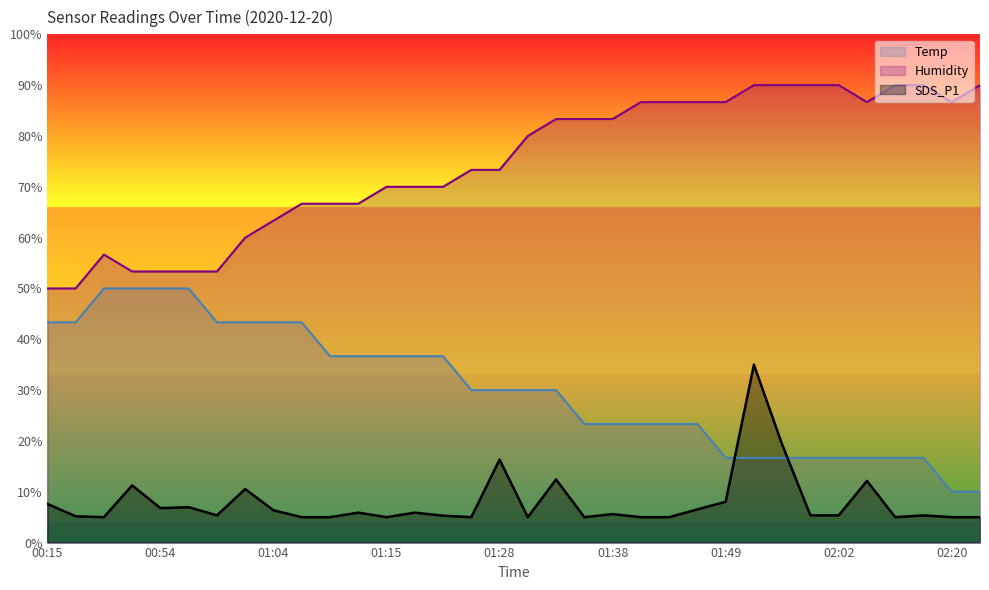

What is the total value across all series at 01:56?

126.0